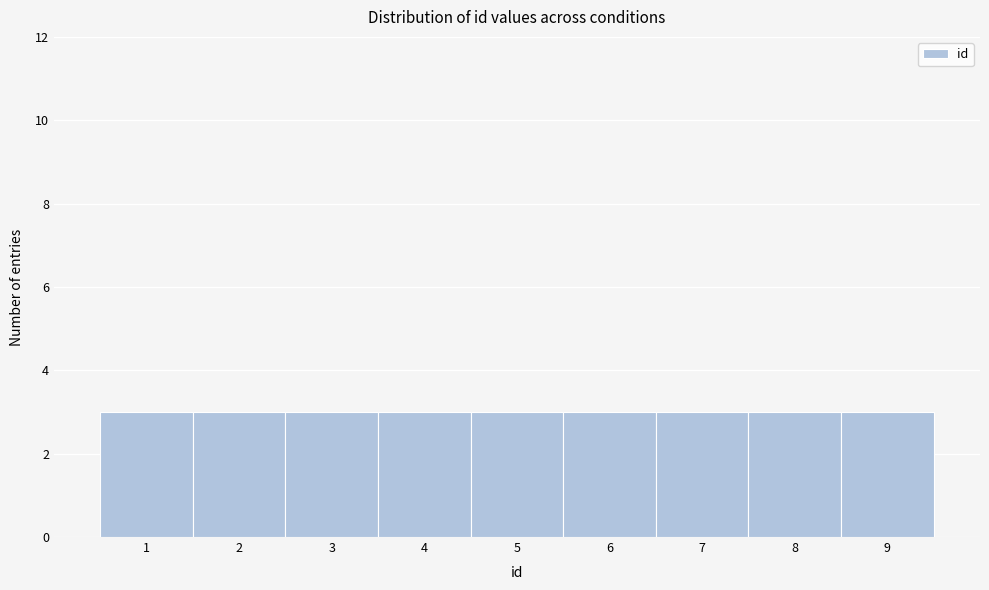

Reading left to right, transcribe this chart: for each bar, give the range it covers on the x-axis and its height. The values are not printed on the chart, so give them approximately, as read against the axis.

0.5 to 1.5: 3
1.5 to 2.5: 3
2.5 to 3.5: 3
3.5 to 4.5: 3
4.5 to 5.5: 3
5.5 to 6.5: 3
6.5 to 7.5: 3
7.5 to 8.5: 3
8.5 to 9.5: 3